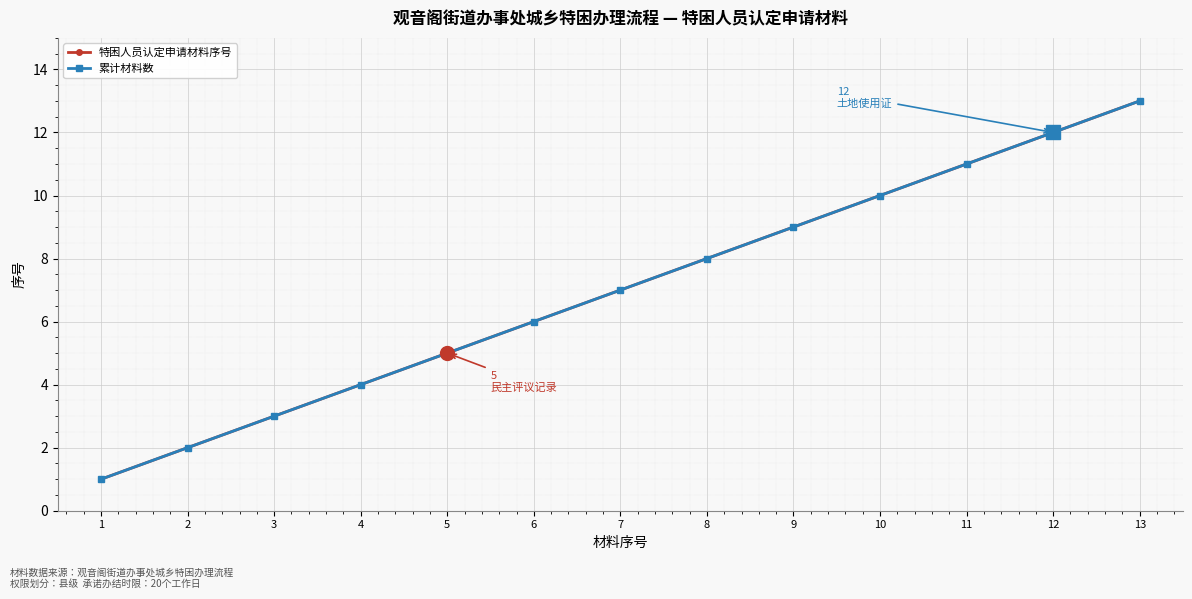

Between 2 and 9, which series saw the biggest shift?

特困人员认定申请材料序号